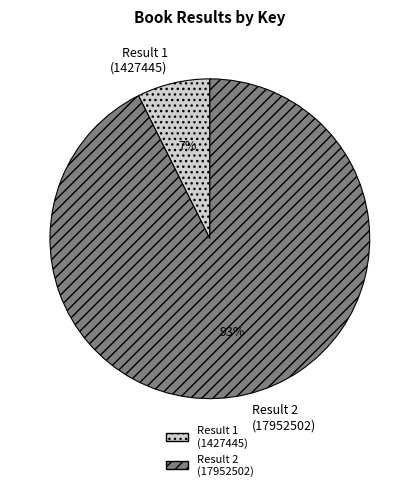

To the nearest percent, what is the combined percentage of Result 2 (17952502) and Result 1 (1427445)?

100%